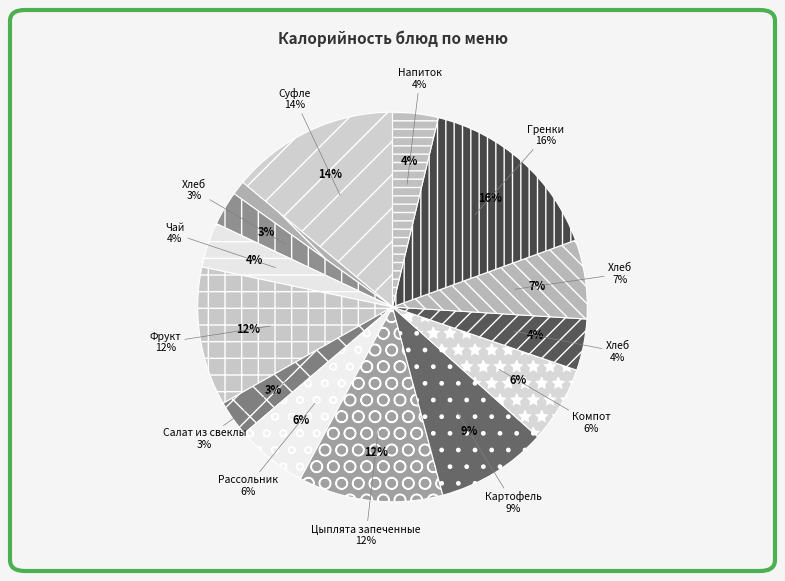

The Гренки детские с сыром slice represents 30% of the pie. True or false?

False